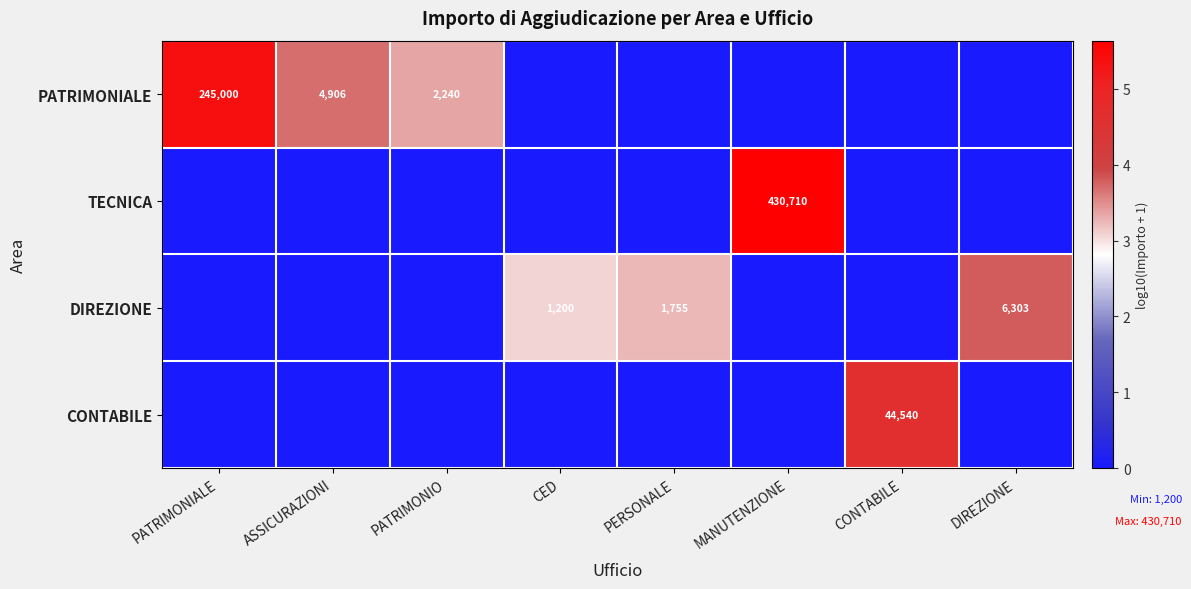

At which category does the chart reach its minimum across all series?

CED